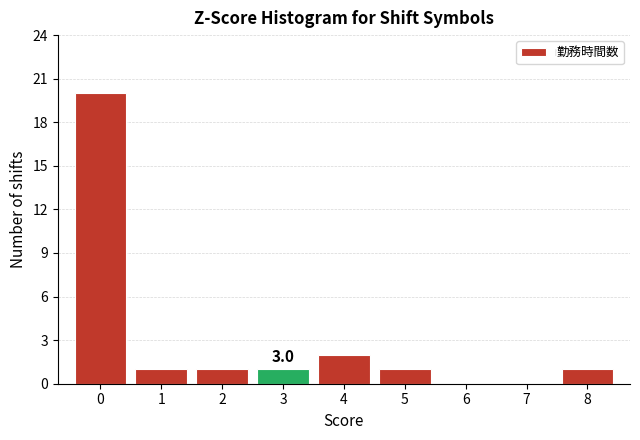

Reading right to left, transcribe all the data shown in this chart.

8=1	7=0	6=0	5=1	4=2	3=1	2=1	1=1	0=20